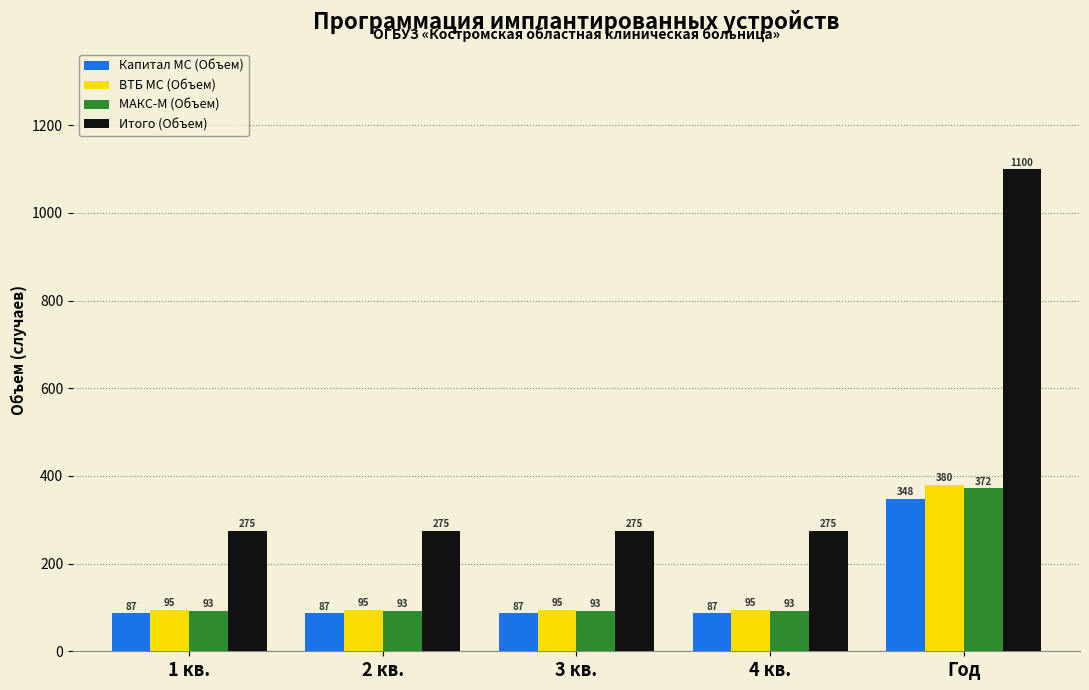

What is the sum of the Капитал МС (Объем) values at 3 кв. and 1 кв.?

174